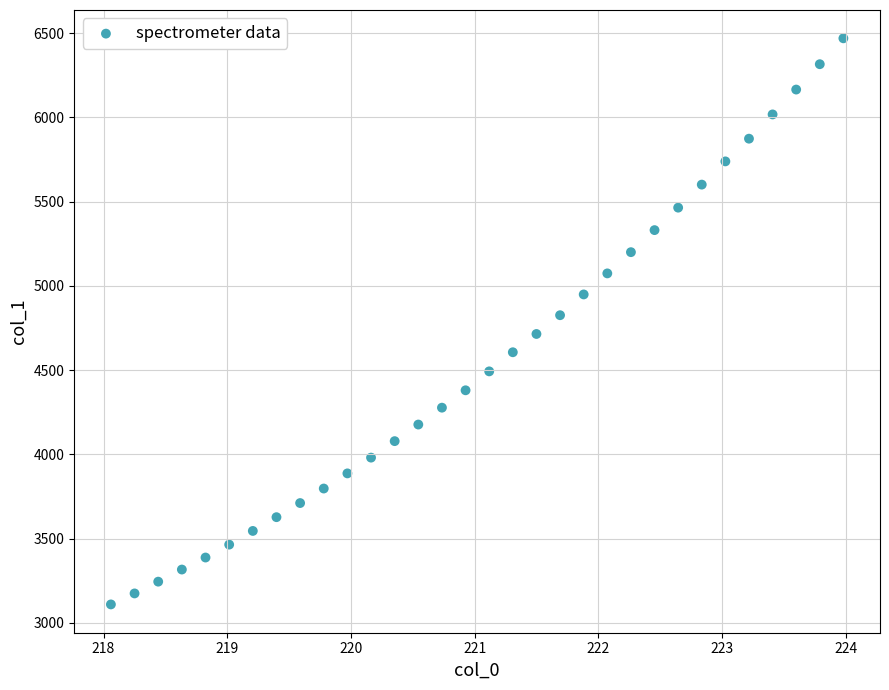

What is the range of X values (max minus min)?

5.9